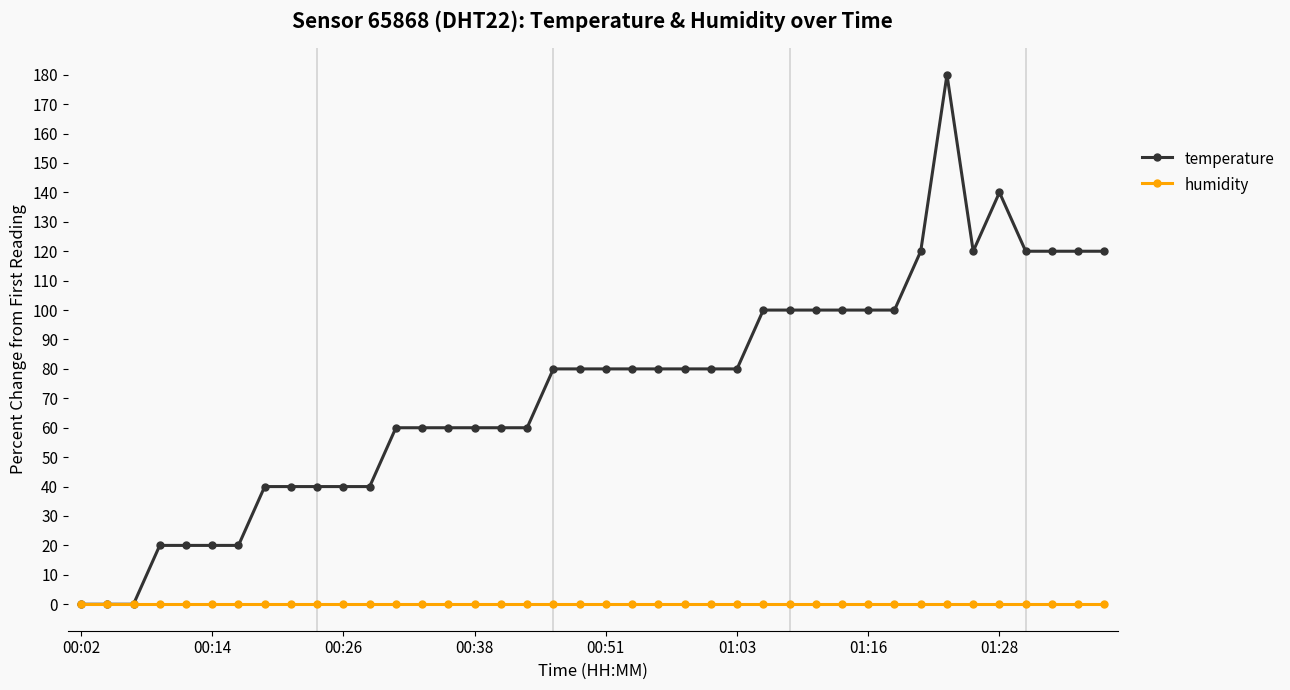

List the series in order of their overall mean, highest first.

temperature, humidity